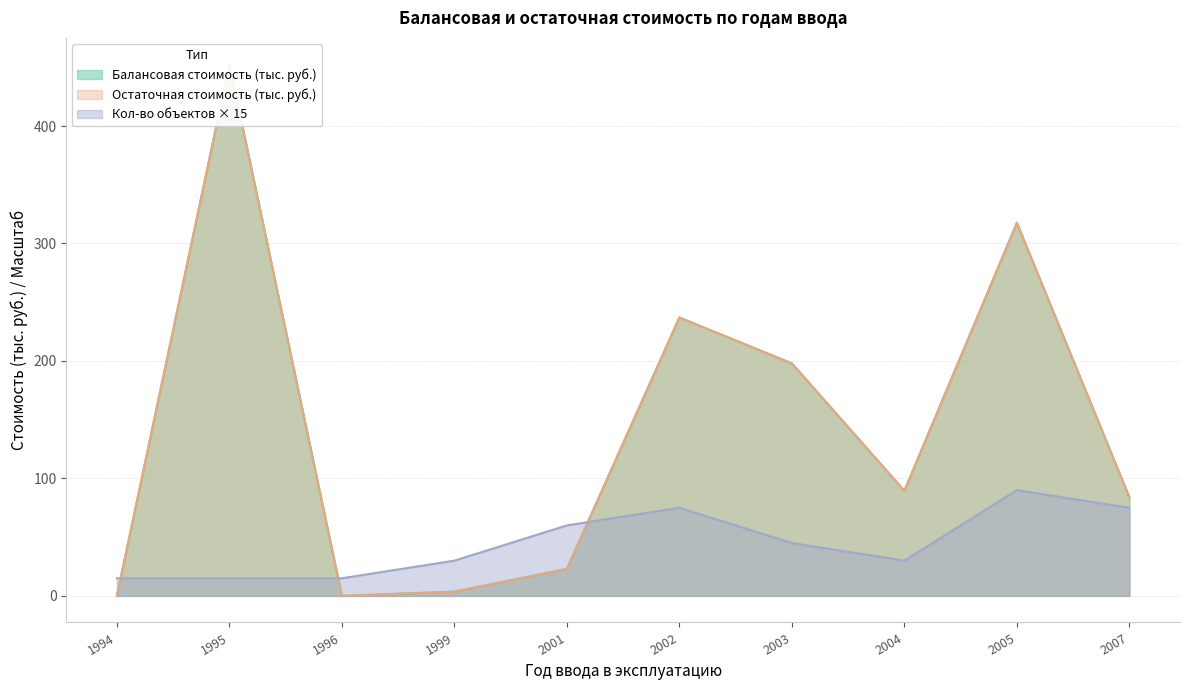

True or false: Остаточная стоимость and Балансовая стоимость cross at least once.

False